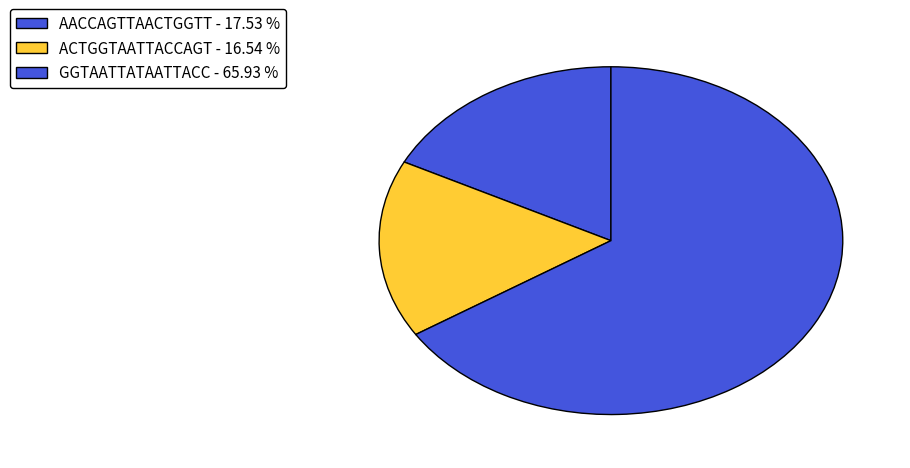

Between AACCAGTTAACTGGTT and ACTGGTAATTACCAGT, which is larger?

AACCAGTTAACTGGTT